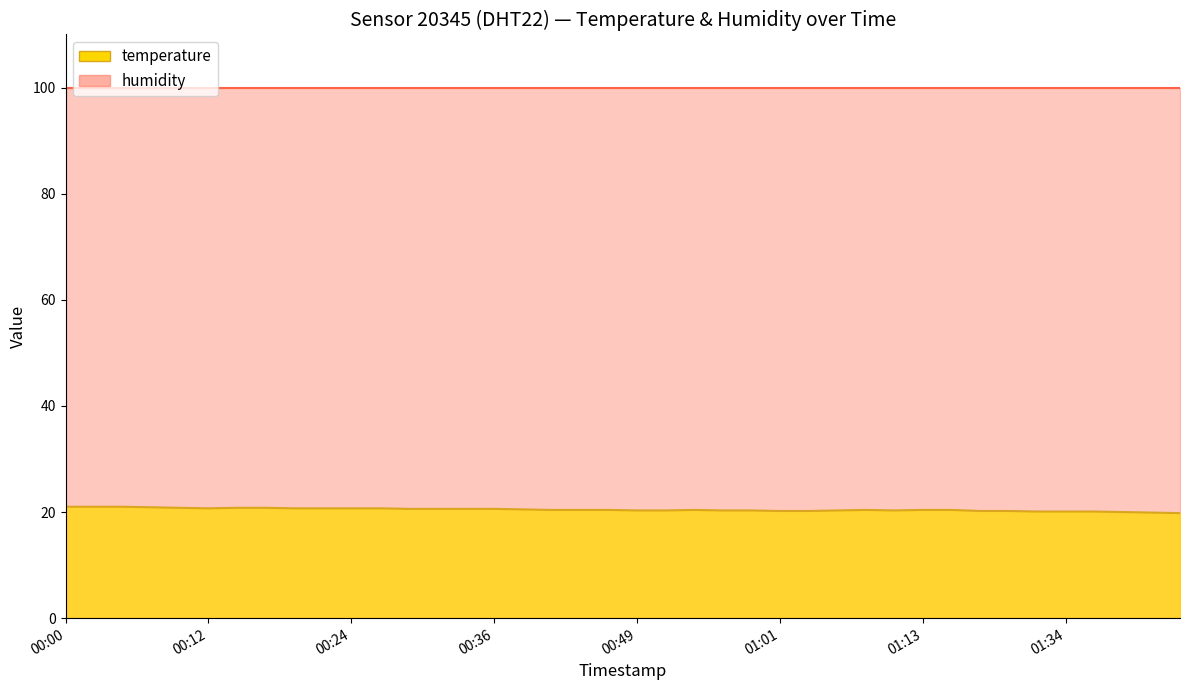

Count the number of categories in the chart.

40